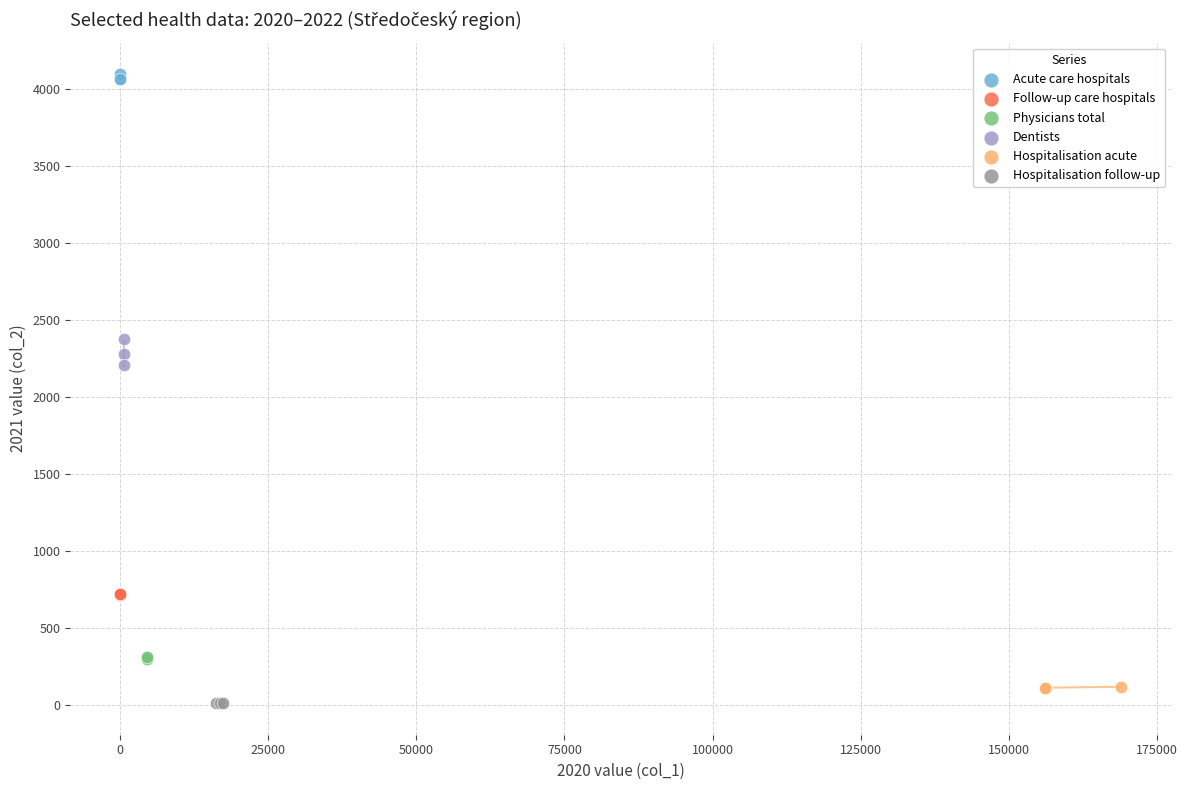

Which series contains the lowest Y value?

Hospitalisation follow-up